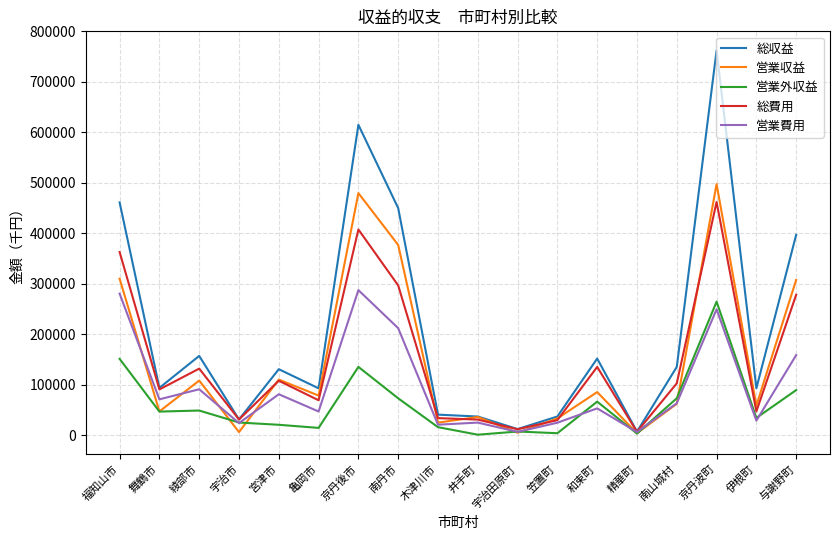

True or false: 営業外収益 has more than 0 interior local peaks.

True